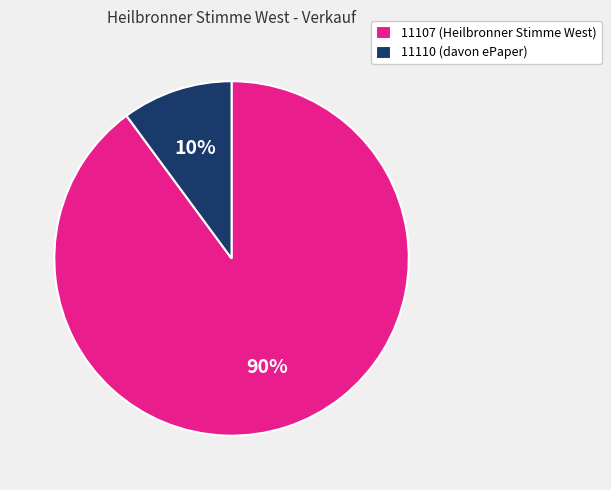

The 11107 slice represents 79% of the pie. True or false?

False